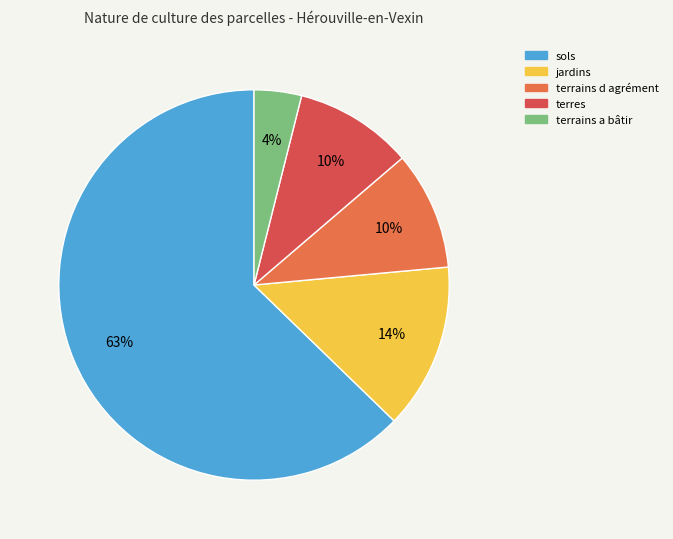

Rank the categories by value from lowest to highest.

terrains a bâtir, terrains d agrément, terres, jardins, sols